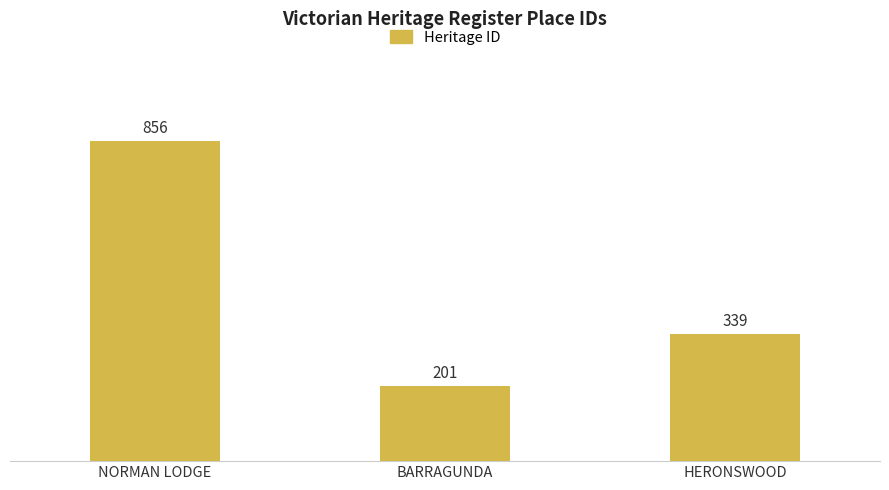

Which has a higher value, BARRAGUNDA or HERONSWOOD?

HERONSWOOD